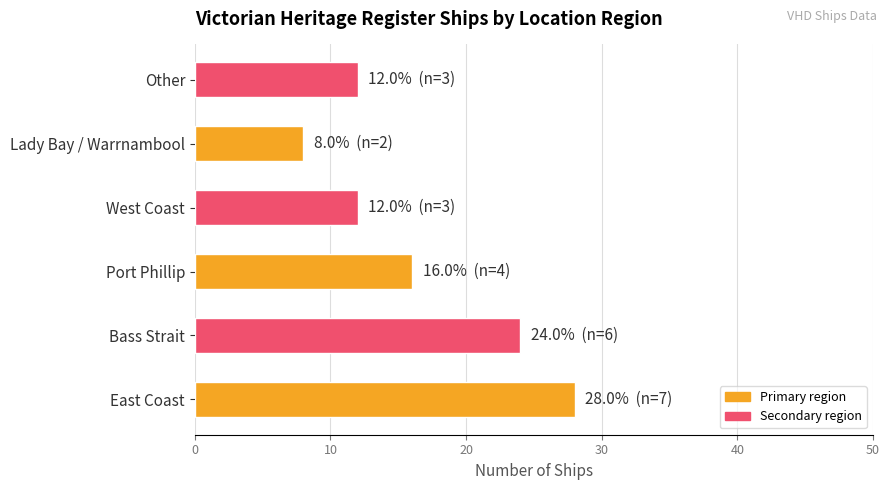

What is the change in value from East Coast to Bass Strait?

-4.0